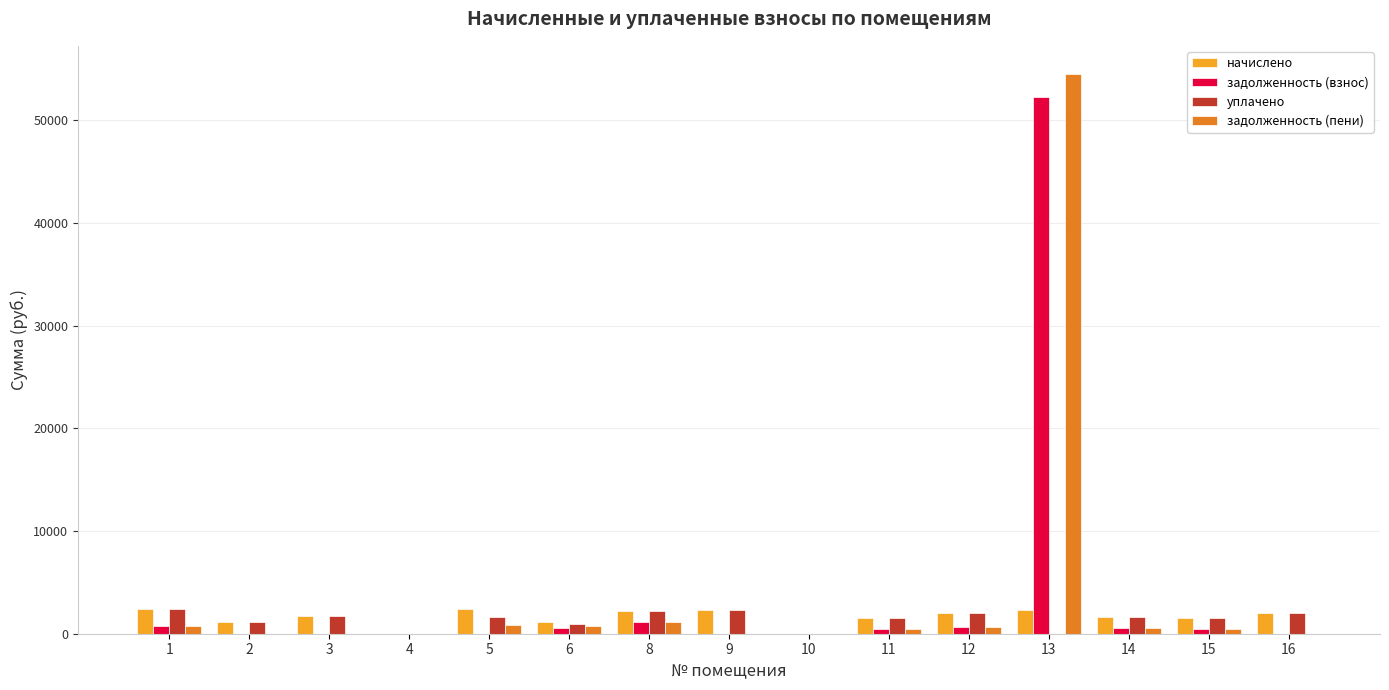

At which category is the sum across all series the highest?

13